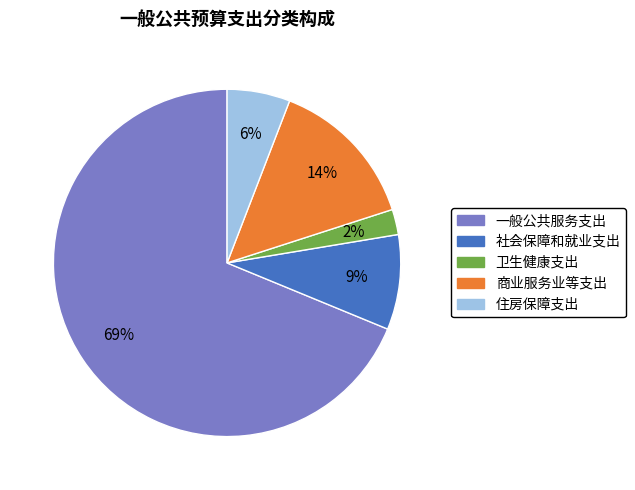

Between 商业服务业等支出 and 一般公共服务支出, which is larger?

一般公共服务支出